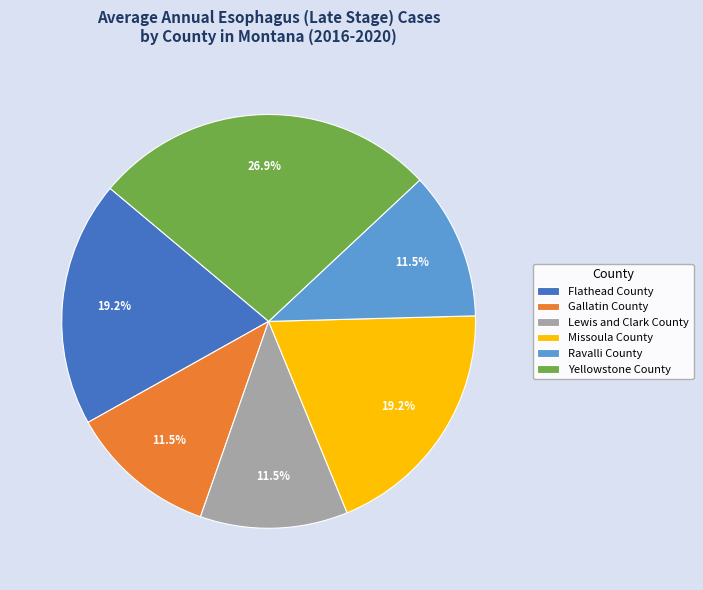

Which slice is the largest?

Yellowstone County